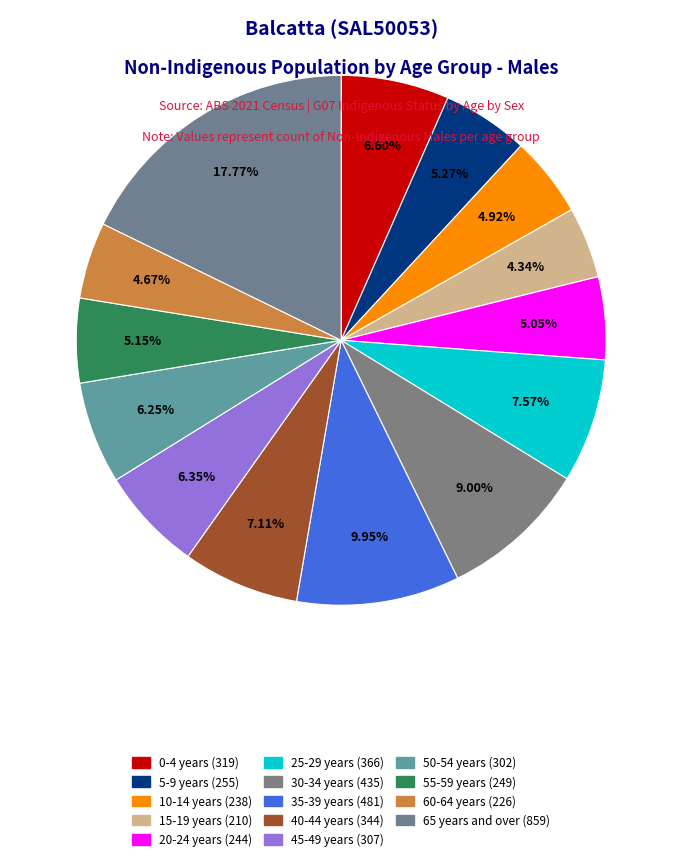

Count the number of slices in the pie.

14